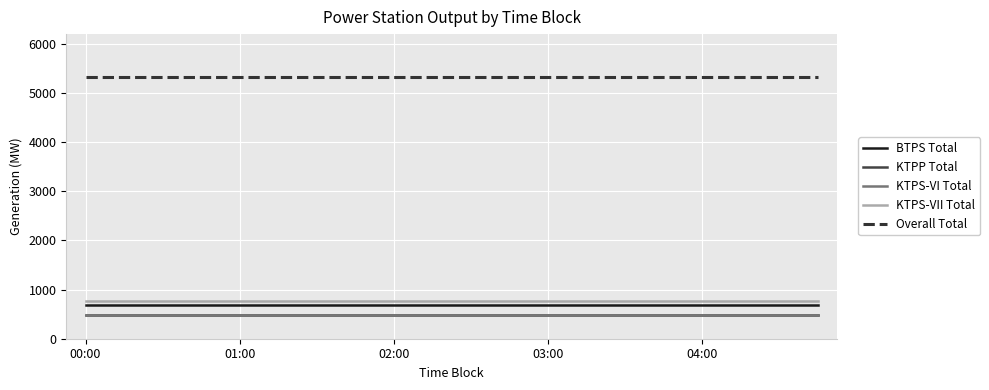

At which category is the sum across all series the highest?

00:00